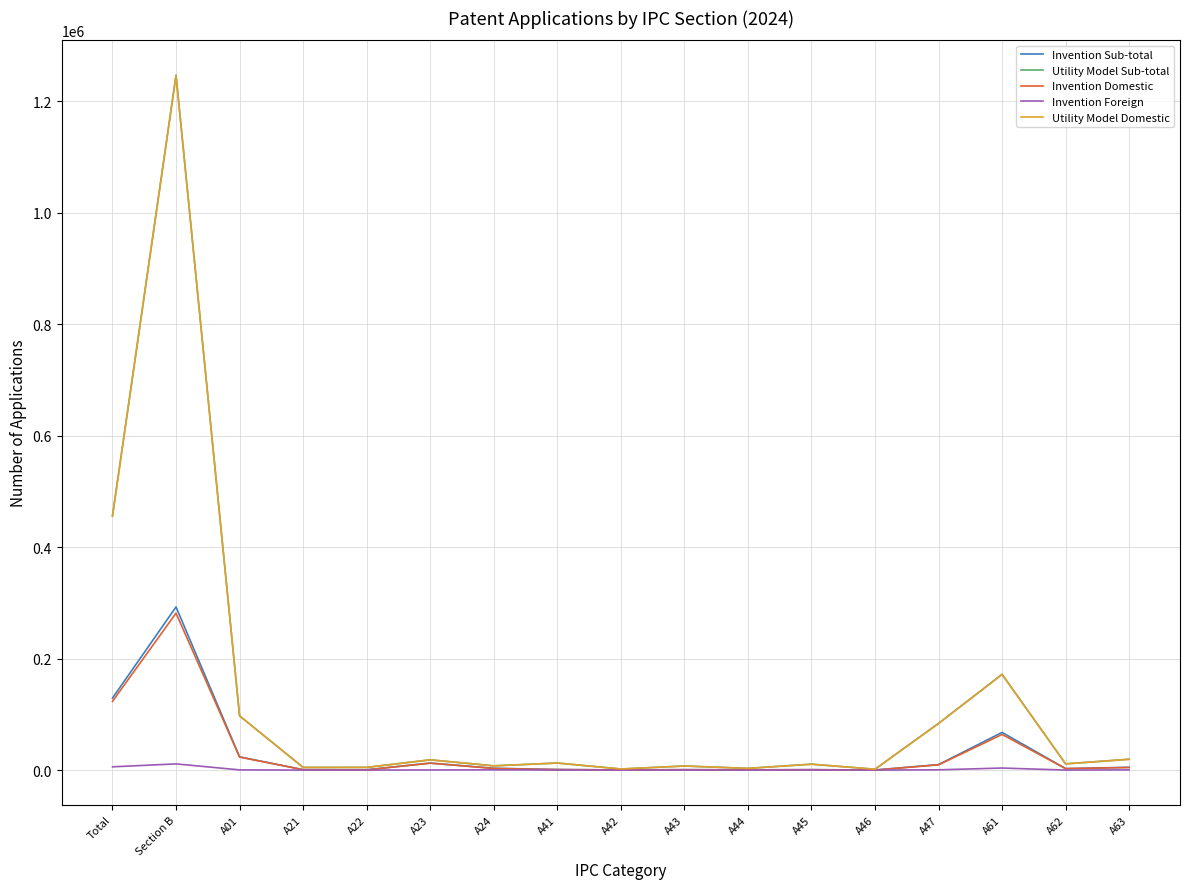

How many distinct data groups are displayed?

5